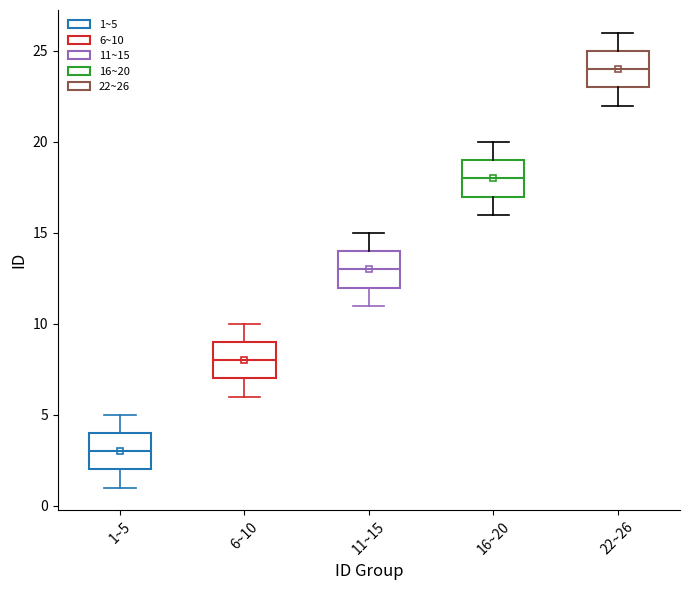

Reading left to right, transcribe this box plot: for each box, give where its median line is, the range the box spans, and where its two whiskers end, as read against the y-axis. The values are not printed on the chart, so give them approximately, as read against the axis.

1~5: median 3, box 2 to 4, whiskers 1 to 5
6~10: median 8, box 7 to 9, whiskers 6 to 10
11~15: median 13, box 12 to 14, whiskers 11 to 15
16~20: median 18, box 17 to 19, whiskers 16 to 20
22~26: median 24, box 23 to 25, whiskers 22 to 26